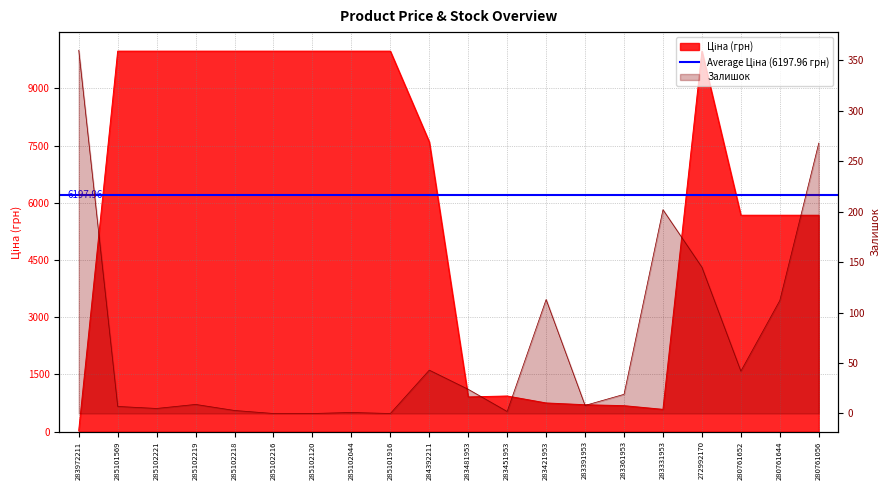

Reading right to left, list all the values displayed in this chart.

Ціна: 5673.8	5673.8	5673.8	9975.0	584.4	681.0	705.1	752.2	934.5	910.4	7596.5	9975.0	9975.0	9975.0	9975.0	9975.0	9975.0	9975.0	9975.0	32.0
Залишок: 268.0	112.0	42.0	145.0	202.0	19.0	8.0	113.0	2.0	24.0	43.0	0.0	1.0	0.0	0.0	3.0	9.0	5.0	7.0	360.0